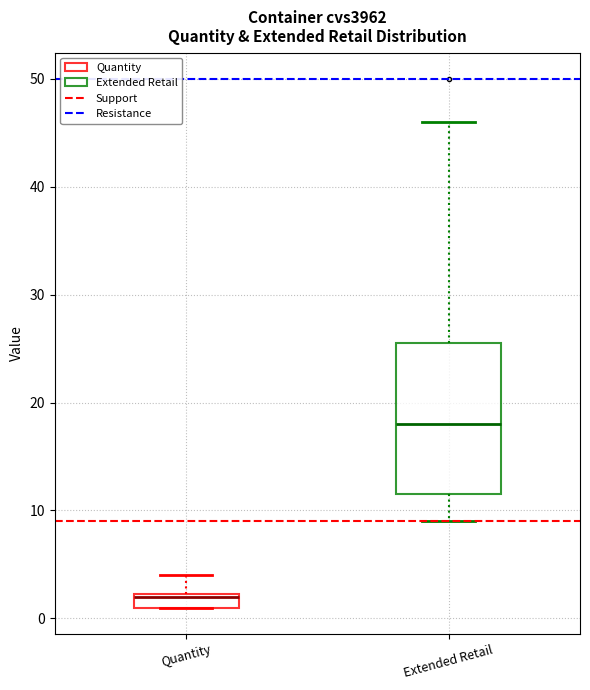

Which box has the highest median line?

Extended Retail